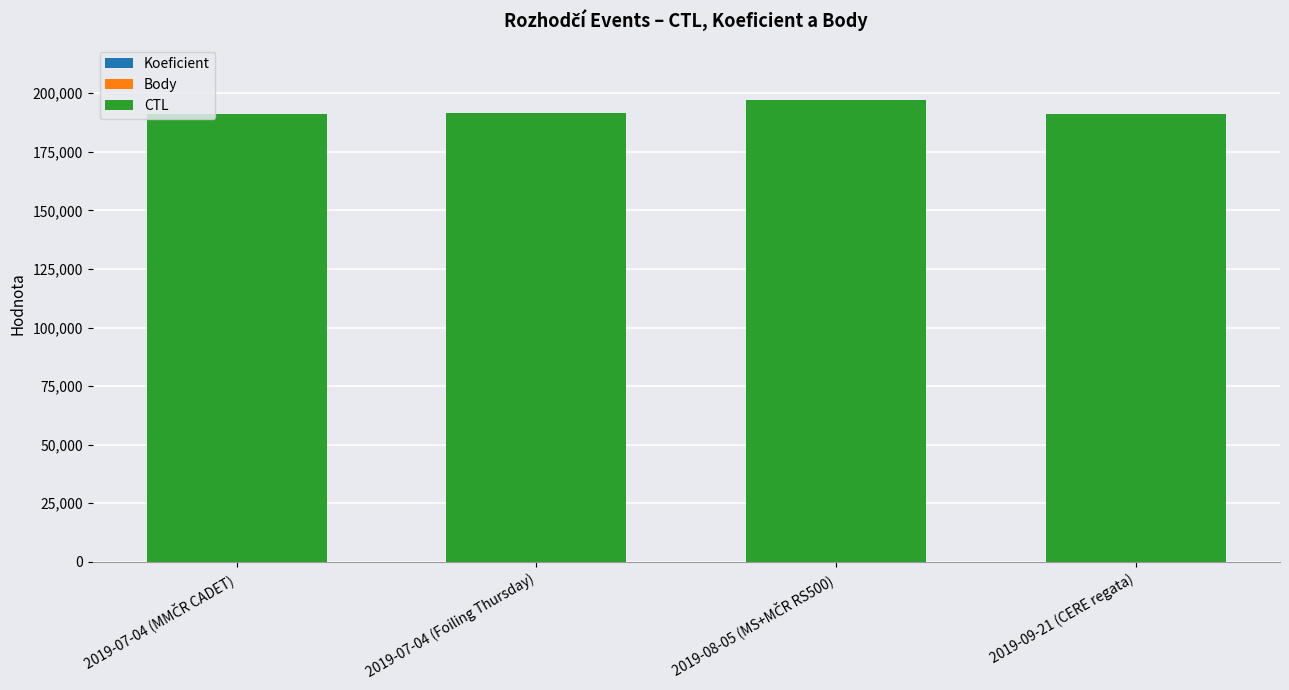

What is the difference between the CTL values at 2019-09-21 (CERE regata) and 2019-07-04 (MMČR CADET)?

169